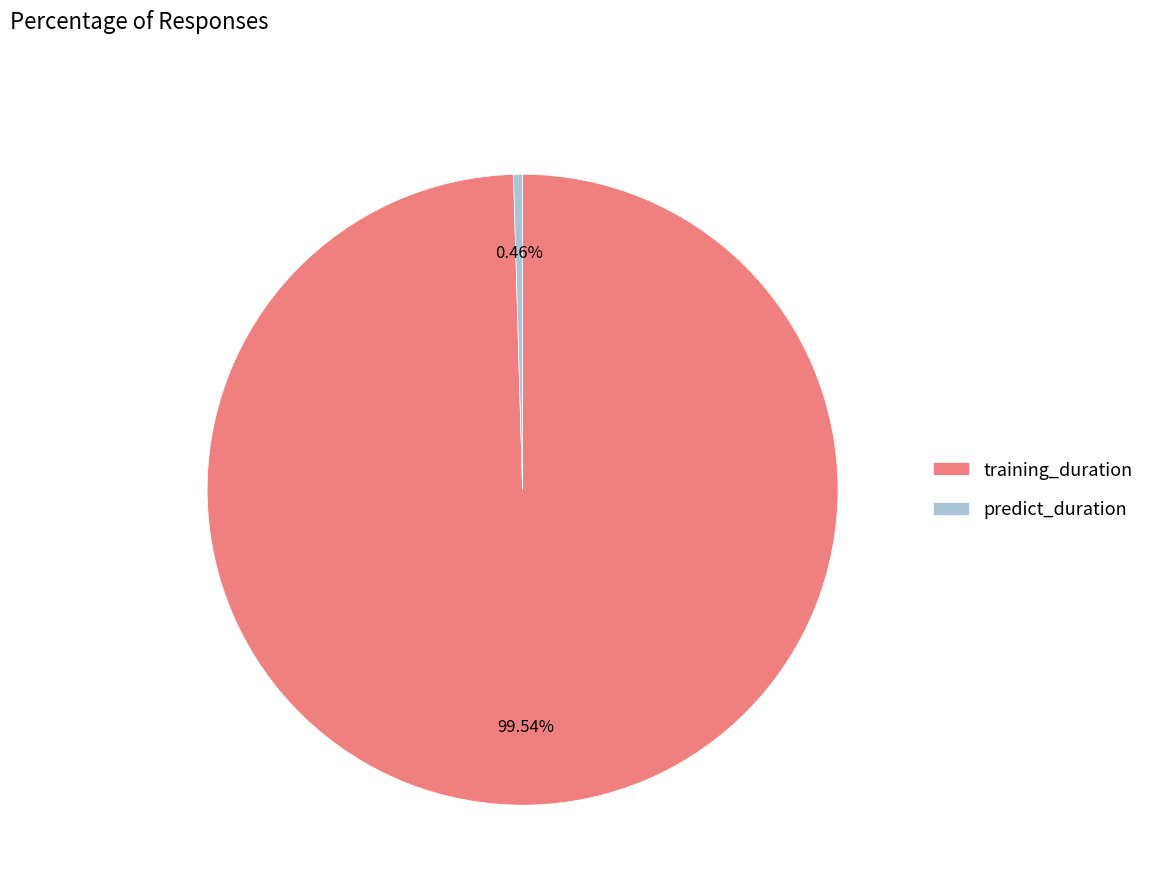

To the nearest percent, what is the combined percentage of predict_duration and training_duration?

100%